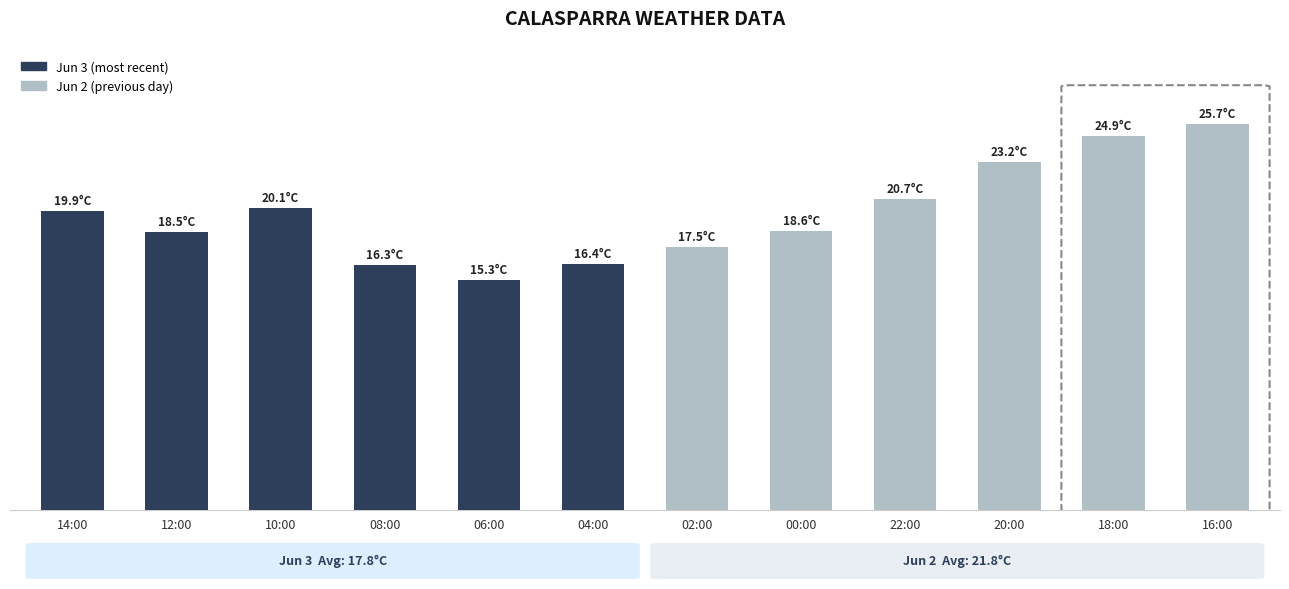

How many bars are there in total?

12